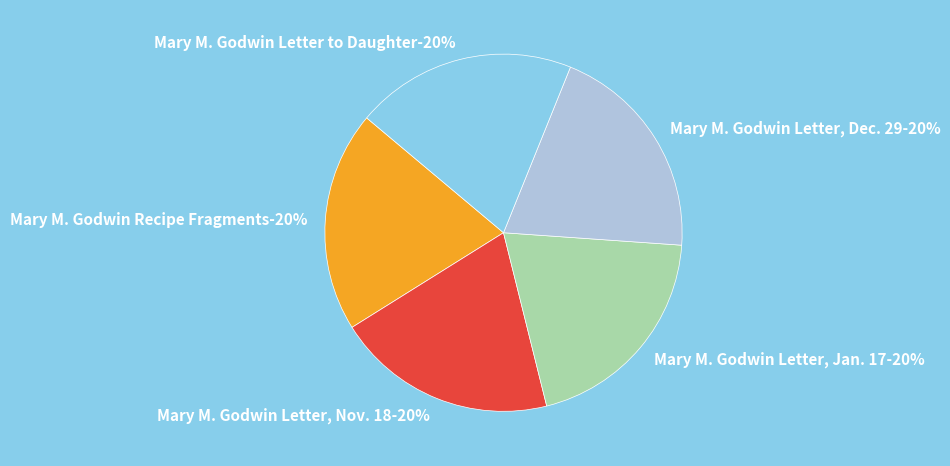

Is it true that Mary M. Godwin Letter, Dec. 29 is 33% of the pie?

False